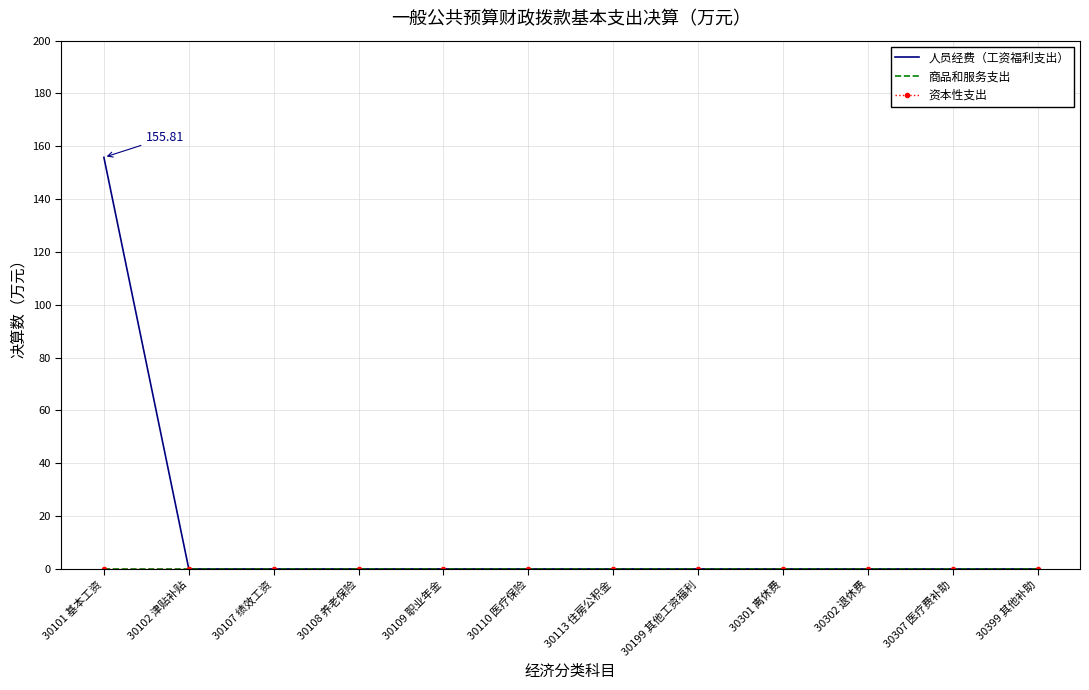

Which series has the largest total across all categories?

人员经费（工资福利支出）